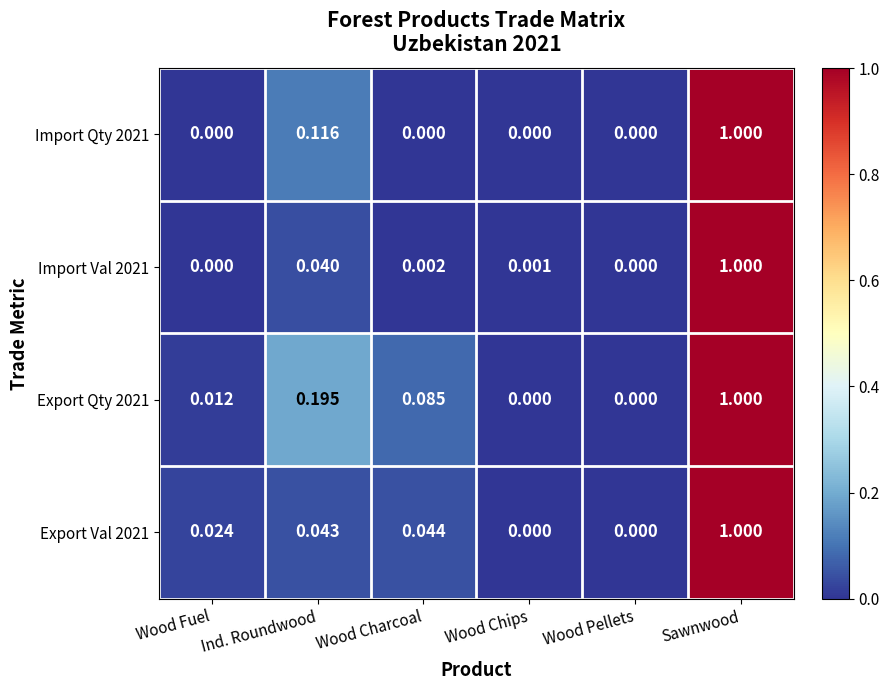

Which label corresponds to the largest value in the chart?

Sawnwood